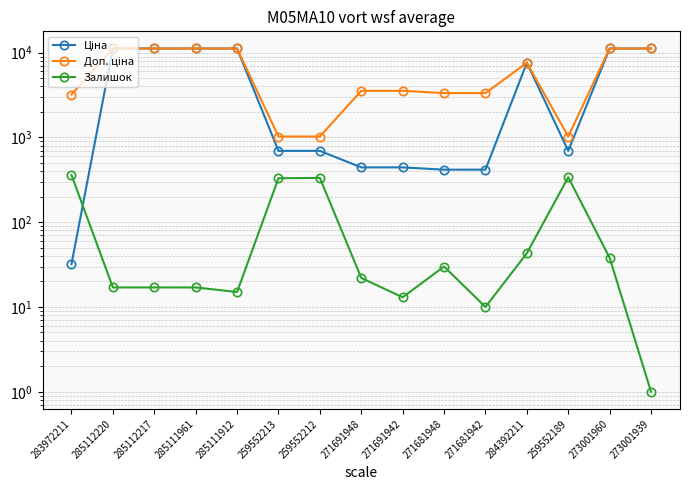

True or false: Ціна and Доп. ціна cross at least once.

False